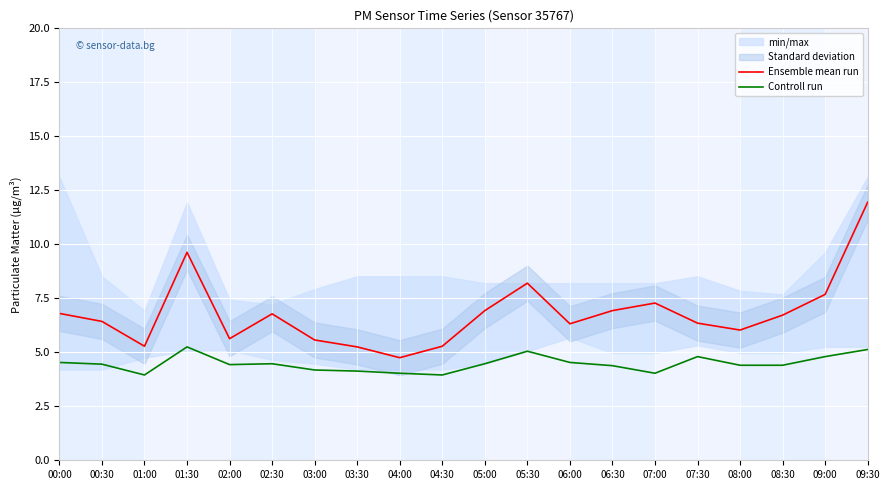

At 05:30, list the series in order from smallest to largest.

Controll run, Ensemble mean run